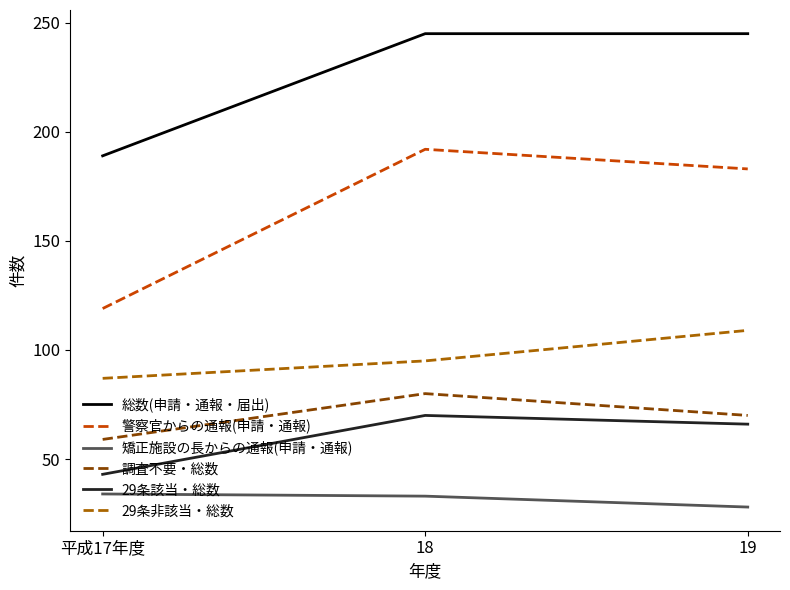

How many lines are shown in the chart?

6